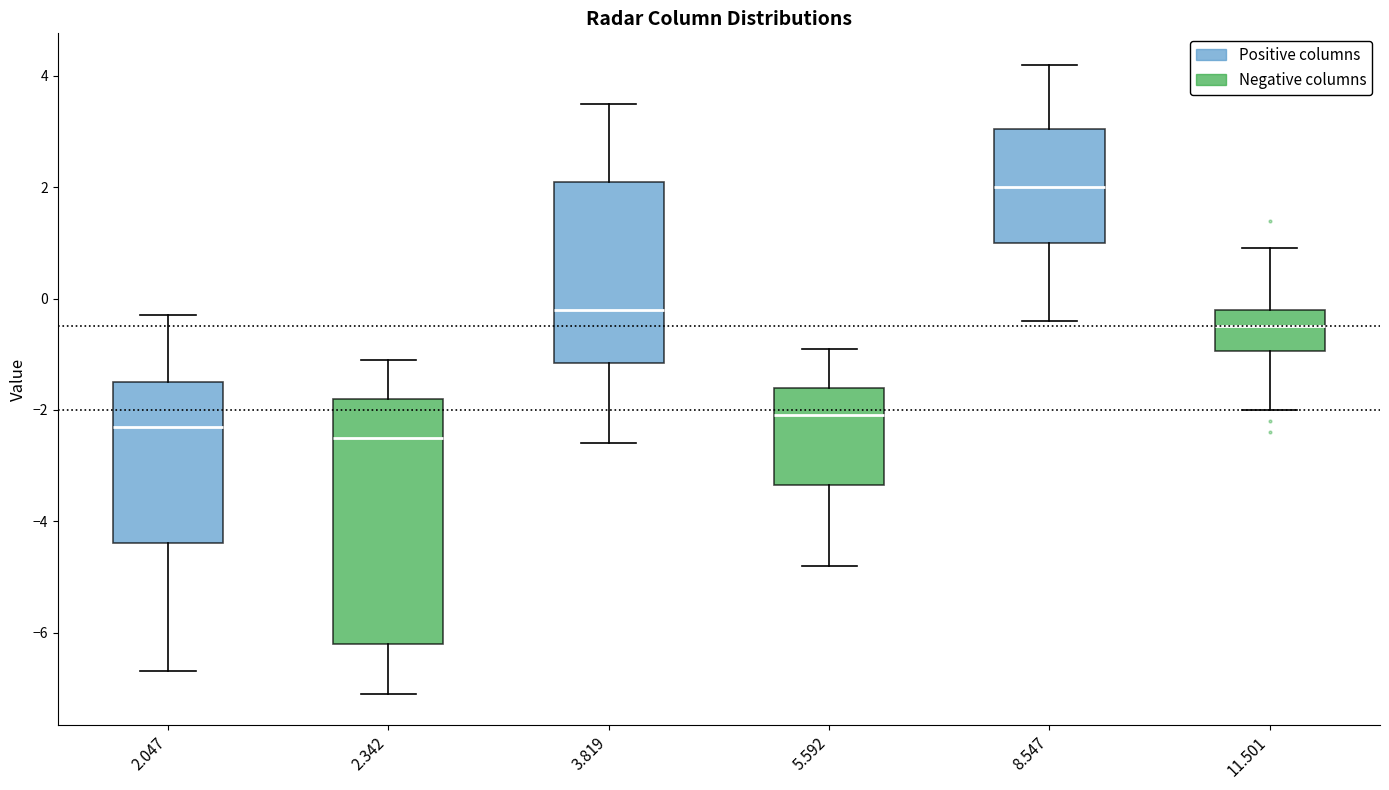

Where is the lower edge of the box at x = 2.047 on the y-axis? The values are not printed on the chart, so give them approximately, as read against the axis.

-4.4